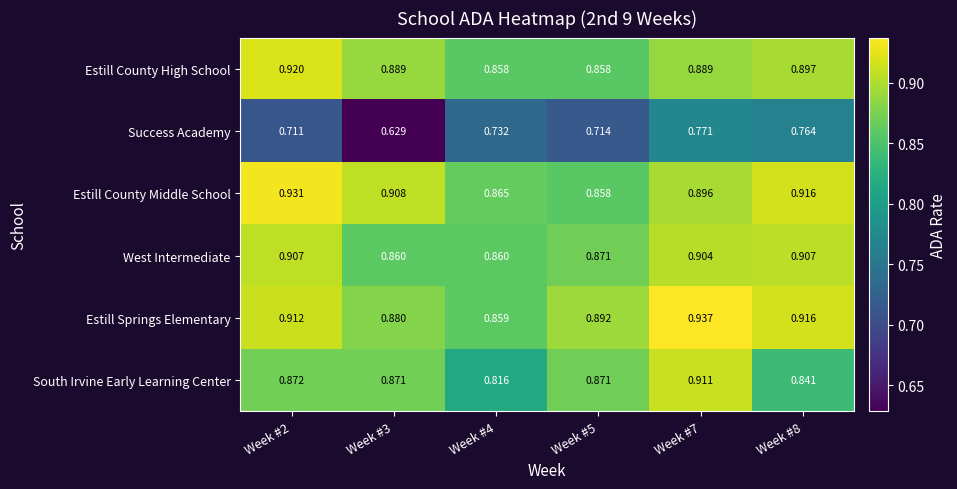

Which series has the largest total across all categories?

Estill Springs Elementary